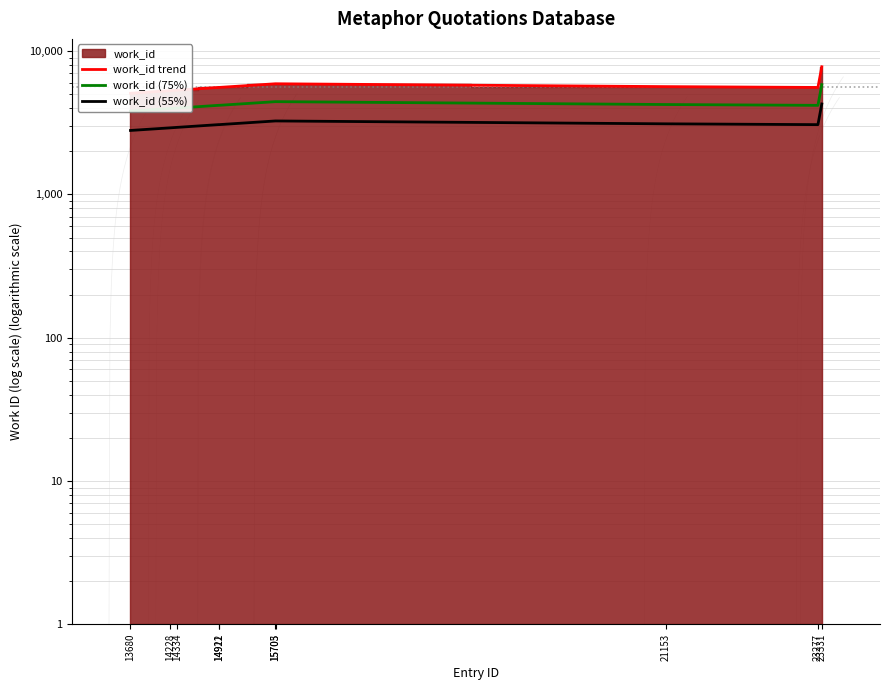

How many data points does each series have?

10